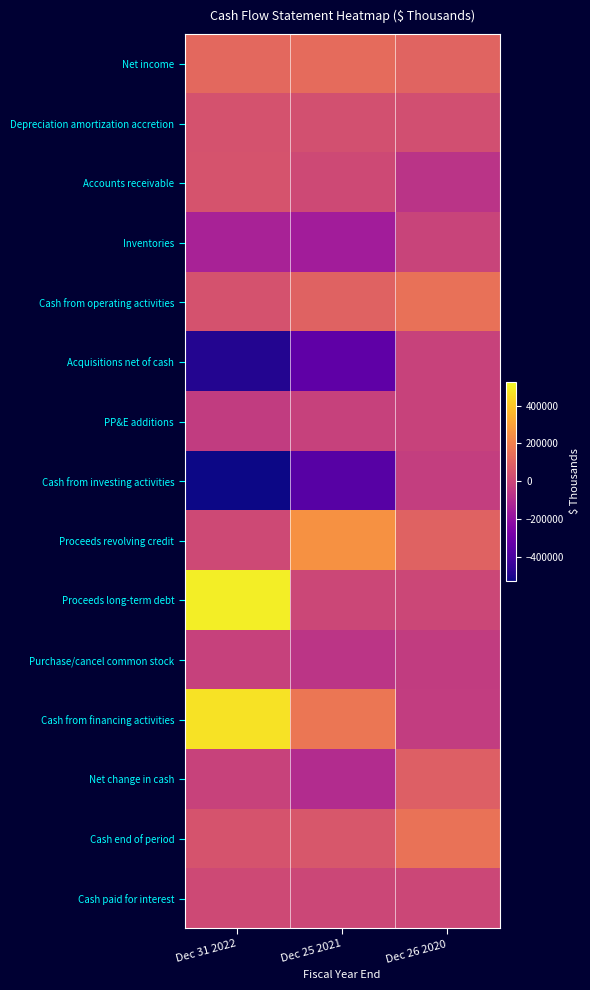

Reading left to right, what are all the values shown in this chart?

Net income: Dec 31 2022=121549	Dec 25 2021=131532	Dec 26 2020=106870
Depreciation amortization accretion: Dec 31 2022=44677	Dec 25 2021=35193	Dec 26 2020=32307
Accounts receivable: Dec 31 2022=48479	Dec 25 2021=10918	Dec 26 2020=-67369
Inventories: Dec 31 2022=-133790	Dec 25 2021=-153823	Dec 26 2020=-12334
Cash from operating activities: Dec 31 2022=41688	Dec 25 2021=100338	Dec 26 2020=151966
Acquisitions net of cash: Dec 31 2022=-488956	Dec 25 2021=-345483	Dec 26 2020=-14808
PP&E additions: Dec 31 2022=-37883	Dec 25 2021=-19840	Dec 26 2020=-15450
Cash from investing activities: Dec 31 2022=-526839	Dec 25 2021=-365323	Dec 26 2020=-30258
Proceeds revolving credit: Dec 31 2022=10000	Dec 25 2021=252360	Dec 26 2020=99000
Proceeds long-term debt: Dec 31 2022=500000	Dec 25 2021=0	Dec 26 2020=0
Purchase/cancel common stock: Dec 31 2022=-19934	Dec 25 2021=-62649	Dec 26 2020=-38676
Cash from financing activities: Dec 31 2022=472496	Dec 25 2021=168235	Dec 26 2020=-34485
Net change in cash: Dec 31 2022=-12748	Dec 25 2021=-96794	Dec 26 2020=87223
Cash end of period: Dec 31 2022=46034	Dec 25 2021=58782	Dec 26 2020=155576
Cash paid for interest: Dec 31 2022=11647	Dec 25 2021=1782	Dec 26 2020=753